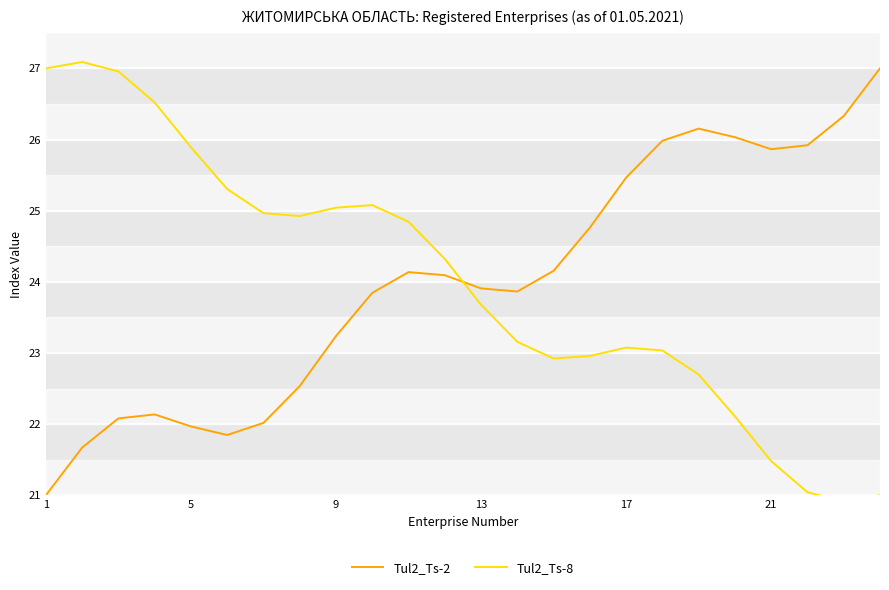

What is the highest value of the Tul2_Ts-2 series?

27.0